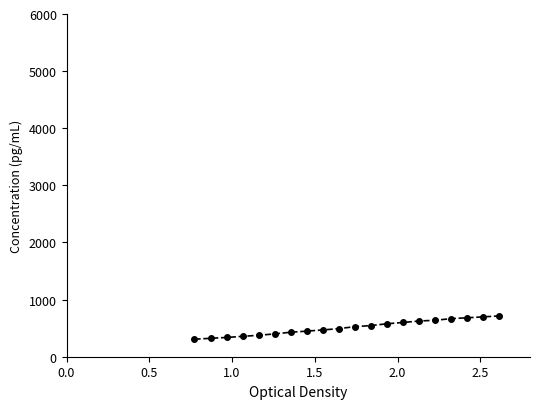

What is the smallest value displayed?

306.1